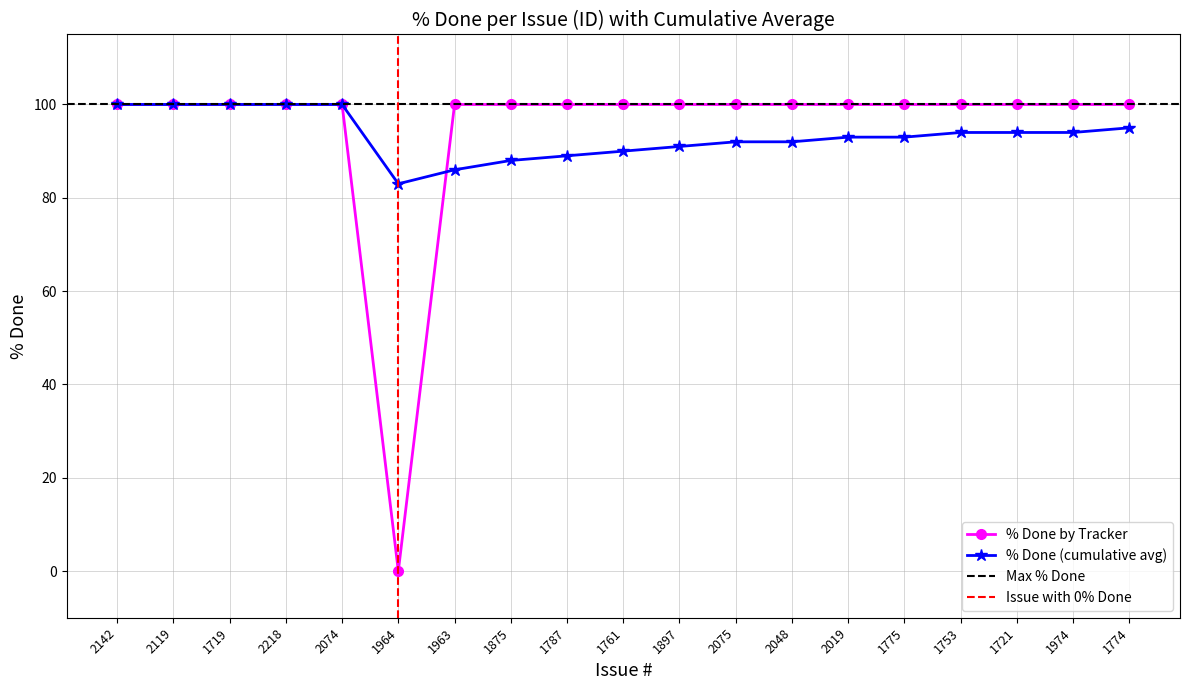

Where do % Done (cumulative avg) and % Done by Tracker first cross each other?

1964 and 1963